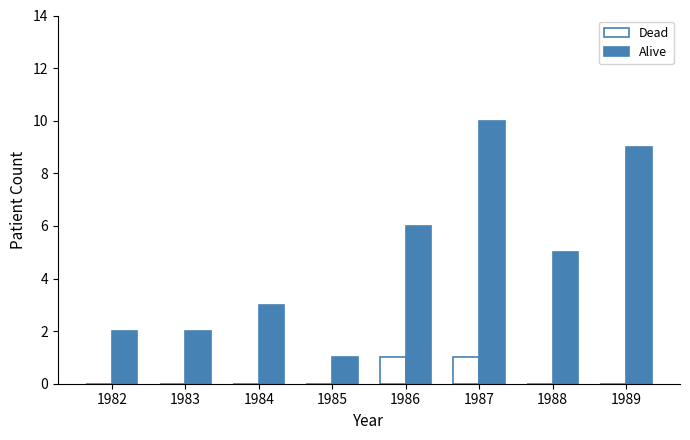

True or false: Alive has a value of 5 at 1984.

False